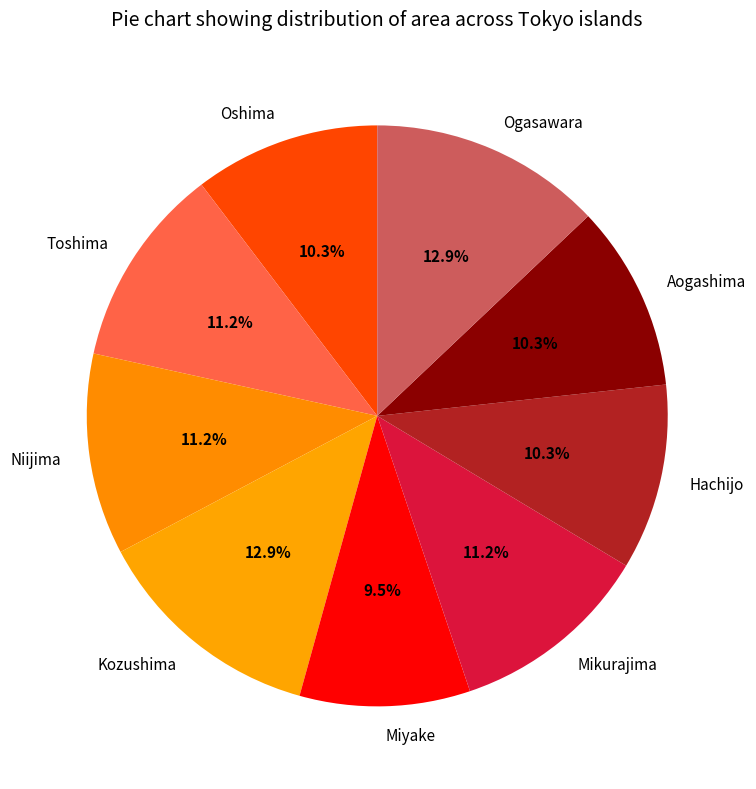

Which slice is the smallest?

Miyake